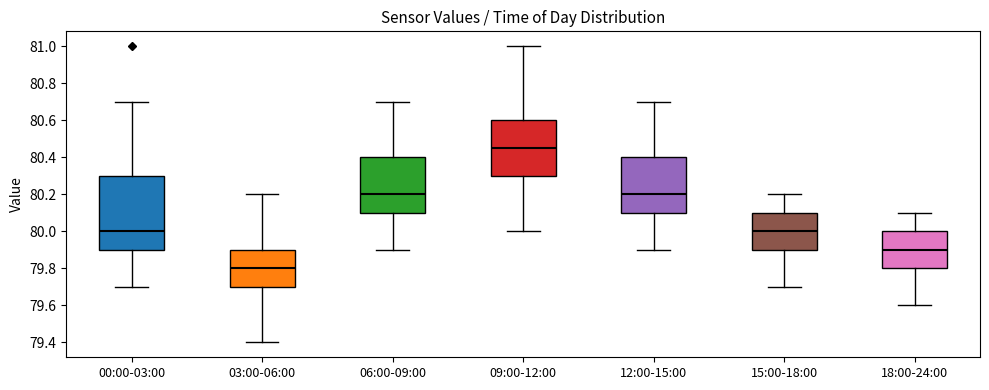

Which box has the lowest median line?

03:00-06:00